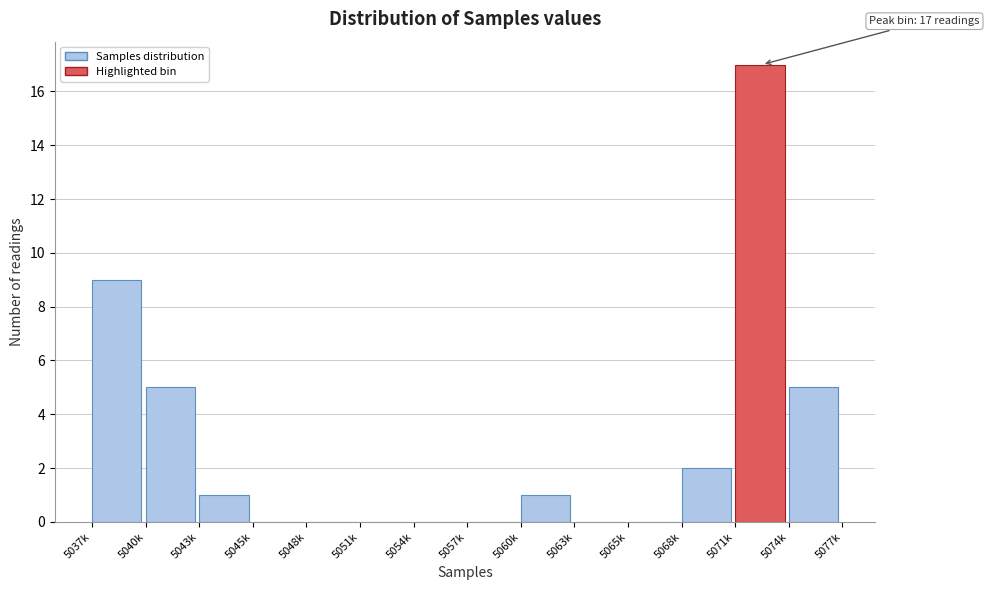

Reading right to left, extract all data points from this chart.

5074k=5	5071k=17	5068k=2	5065k=0	5063k=0	5060k=1	5057k=0	5054k=0	5051k=0	5048k=0	5045k=0	5043k=1	5040k=5	5037k=9